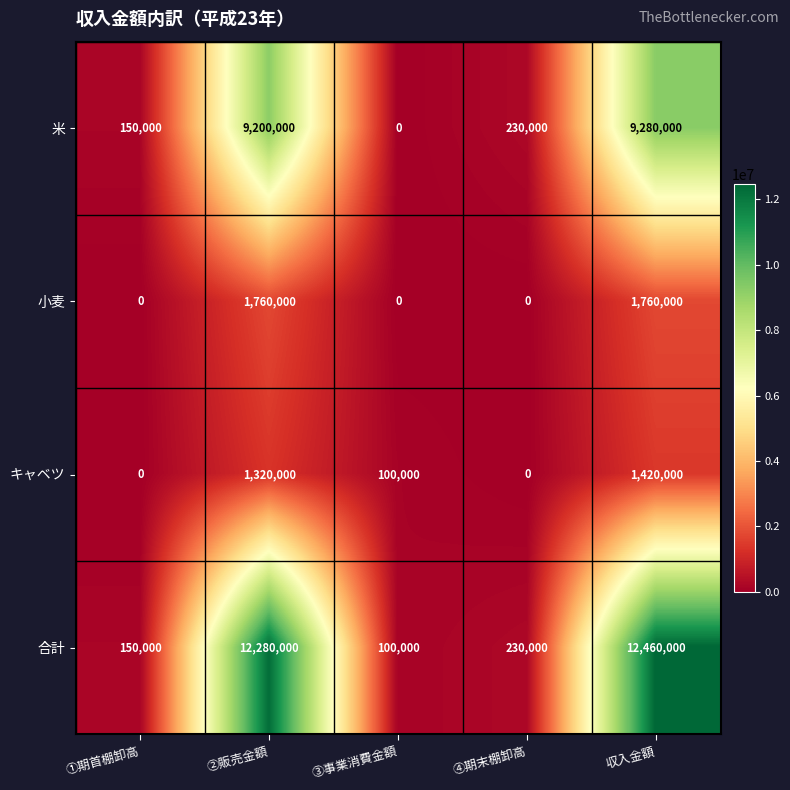

Reading right to left, transcribe all the data shown in this chart.

米: 9280000	230000	0	9200000	150000
小麦: 1760000	0	0	1760000	0
キャベツ: 1420000	0	100000	1320000	0
合計: 12460000	230000	100000	12280000	150000